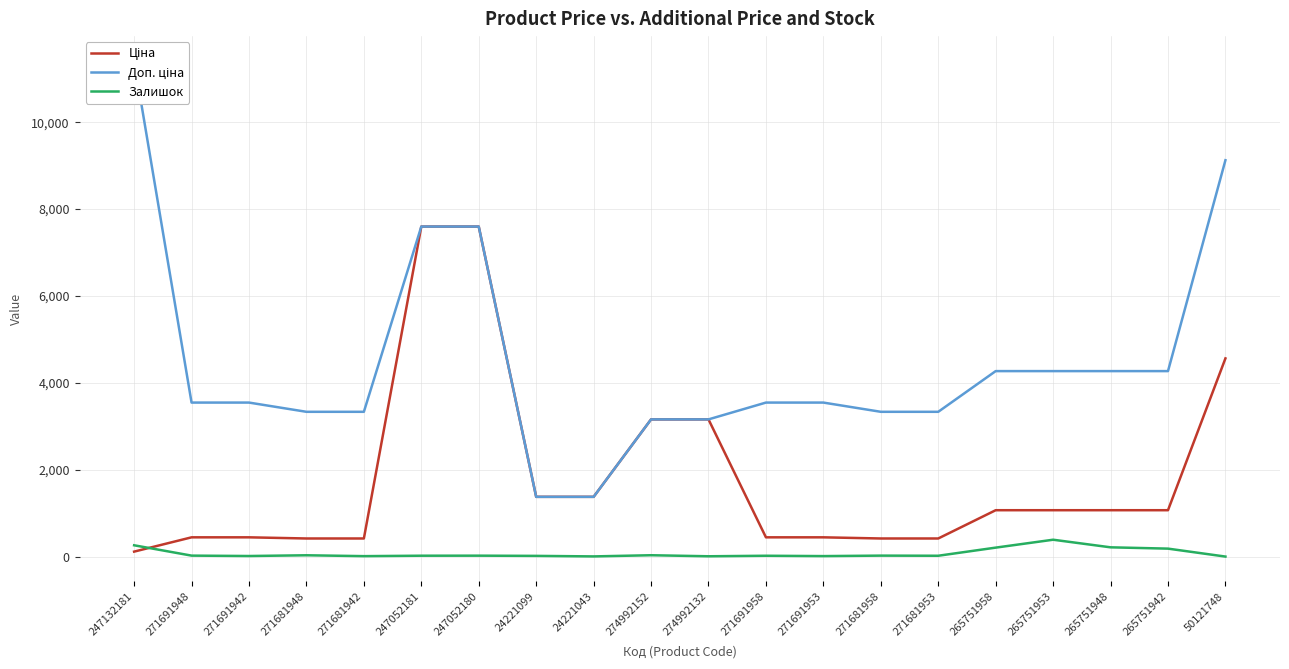

What is the difference between the highest and lowest values at 247132181?

11295.9